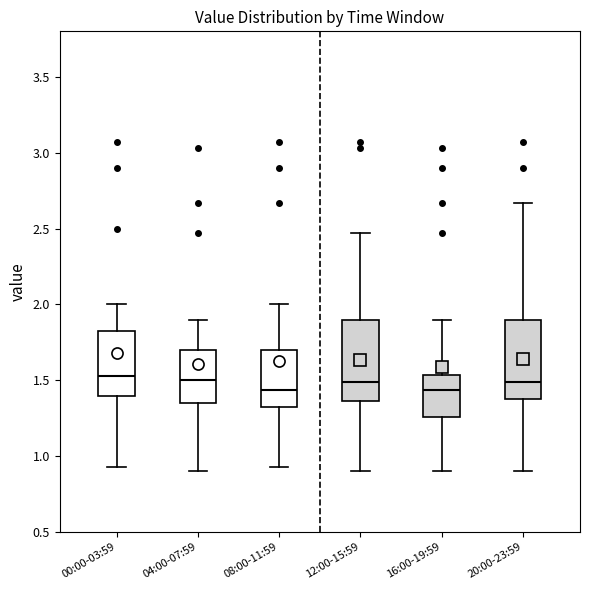

Reading left to right, read every box against the y-axis: the position of its median line, the range the box covers, and the ends of its whiskers. The values are not printed on the chart, so give them approximately, as read against the axis.

00:00-03:59: median 1.55, box 1.40 to 1.85, whiskers 0.95 to 2.00
04:00-07:59: median 1.50, box 1.35 to 1.70, whiskers 0.90 to 1.90
08:00-11:59: median 1.45, box 1.30 to 1.70, whiskers 0.95 to 2.00
12:00-15:59: median 1.50, box 1.35 to 1.90, whiskers 0.90 to 2.45
16:00-19:59: median 1.45, box 1.25 to 1.55, whiskers 0.90 to 1.90
20:00-23:59: median 1.50, box 1.40 to 1.90, whiskers 0.90 to 2.65